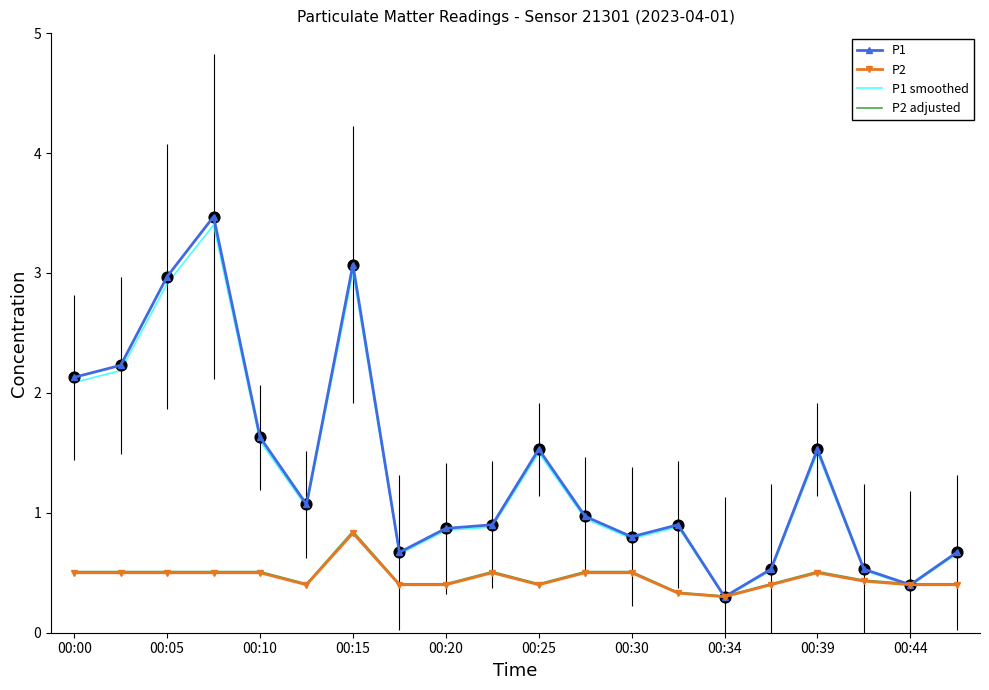

Which series has the widest spread of values?

P1